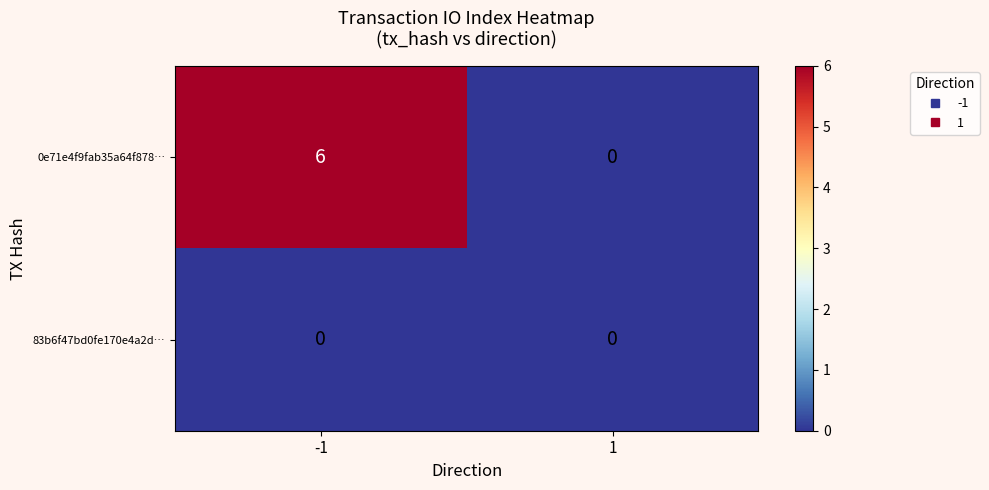

Reading left to right, transcribe all the data shown in this chart.

0e71e4f9fab35a64f878…: -1=6	1=0
83b6f47bd0fe170e4a2d…: -1=0	1=0